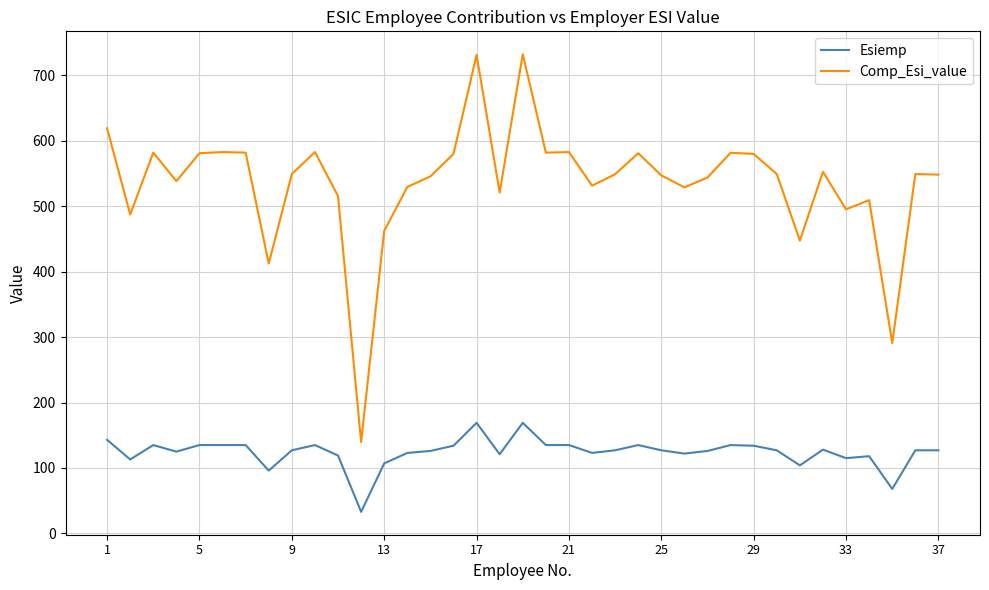

What is the difference between the maximum and minimum values in the Comp_Esi_value series?

592.4